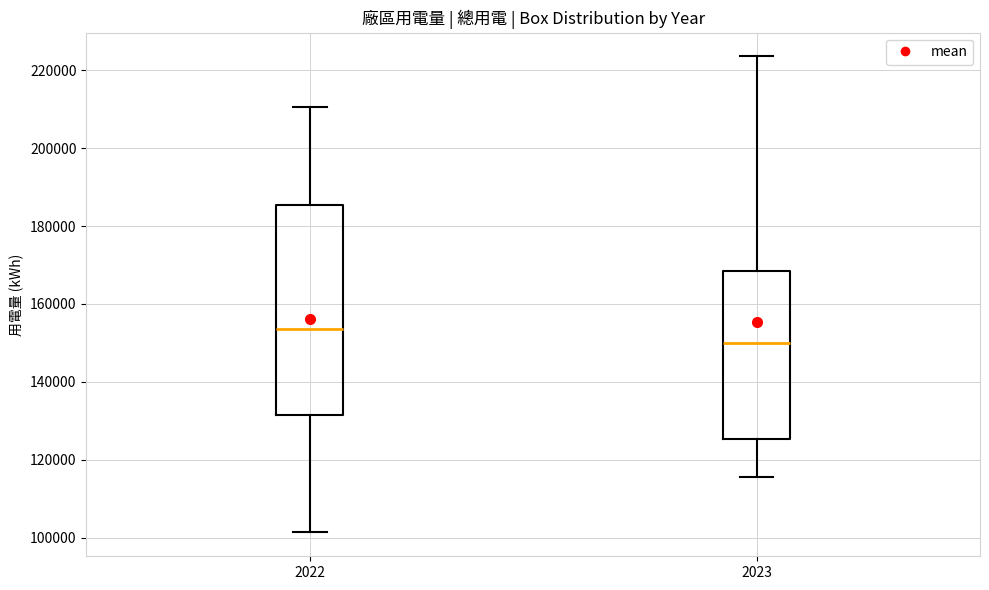

Where is the lower edge of the box at x = 2023 on the y-axis? The values are not printed on the chart, so give them approximately, as read against the axis.

126000